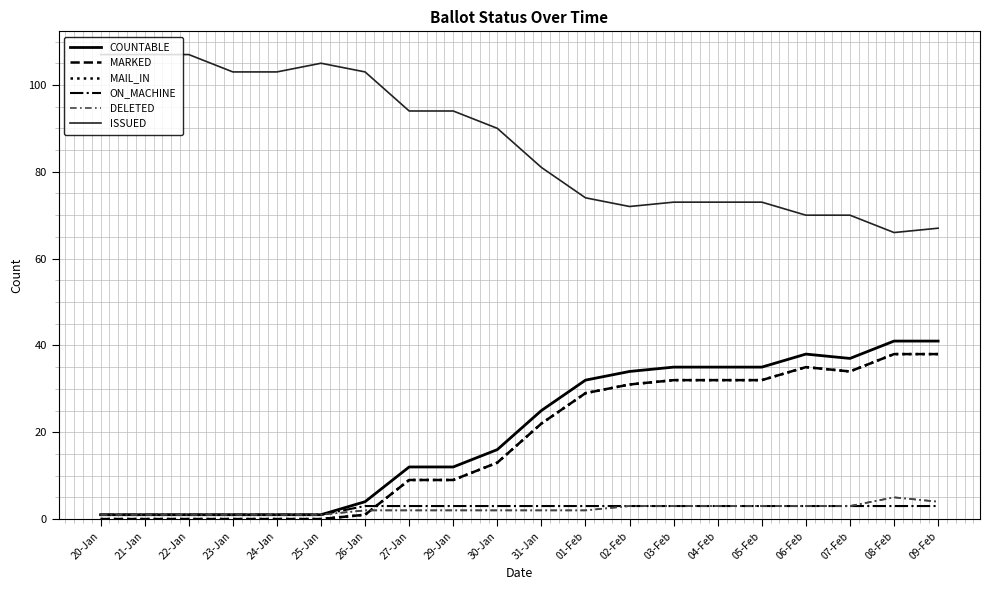

What is the difference between the MARKED values at 31-Jan and 25-Jan?

22